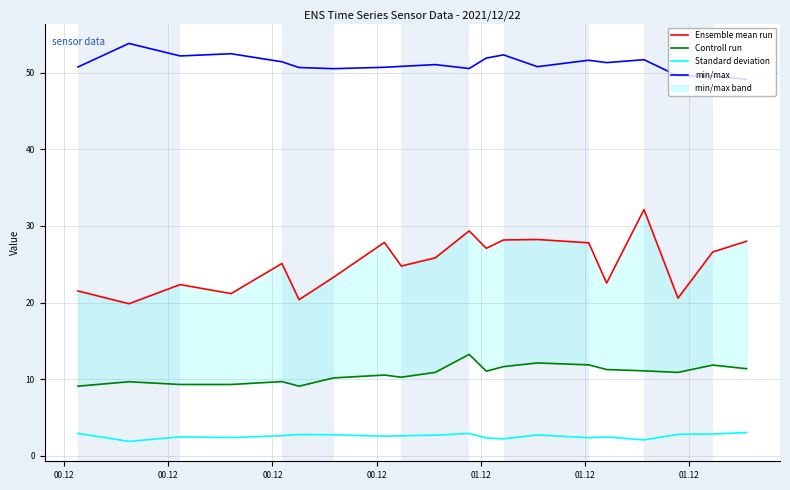

What is the highest value of the min/max series?

53.8